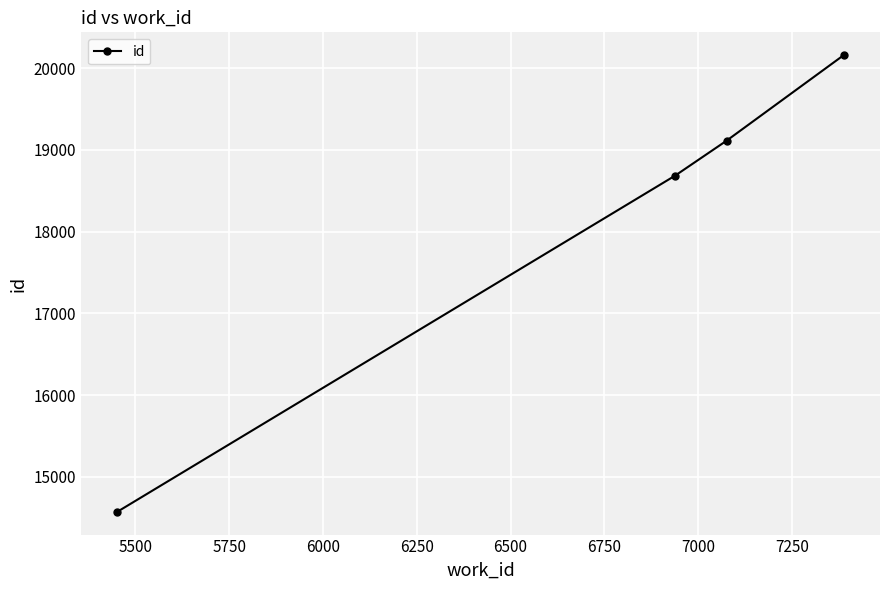

What is the greatest value displayed?

20160